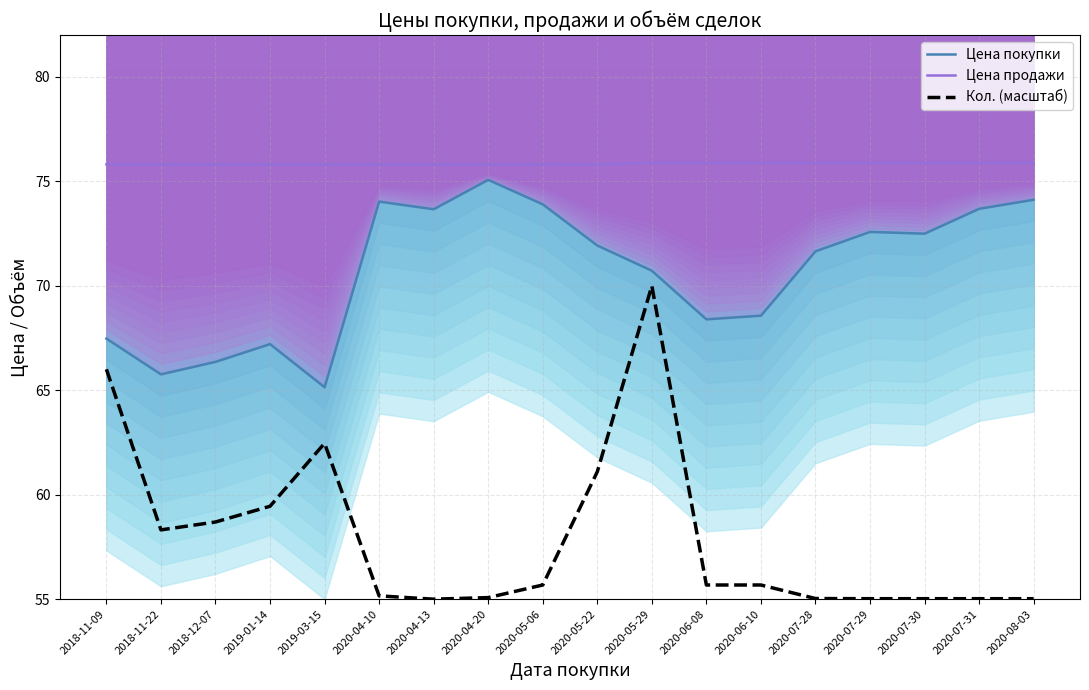

Is the value of Цена продажи at 2020-05-29 greater than the value of Цена покупки at 2019-01-14?

Yes